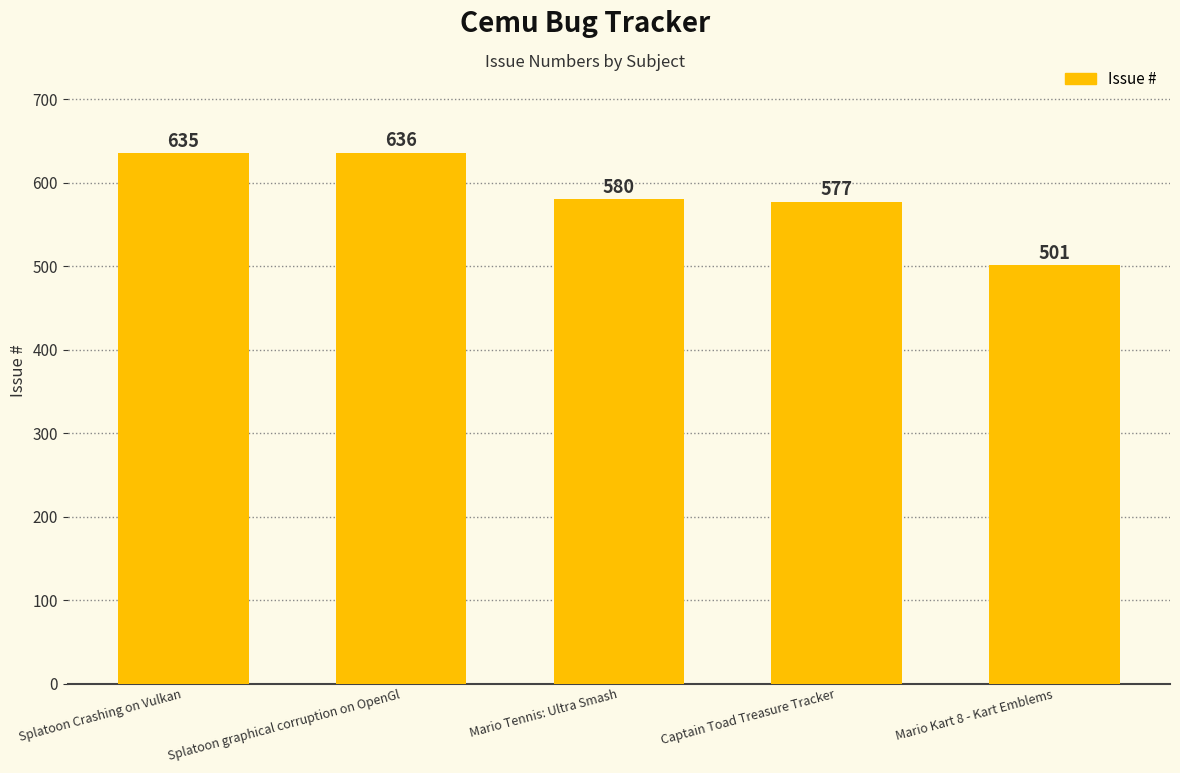

Between Splatoon graphical corruption on OpenGl and Splatoon Crashing on Vulkan, which is larger?

Splatoon graphical corruption on OpenGl